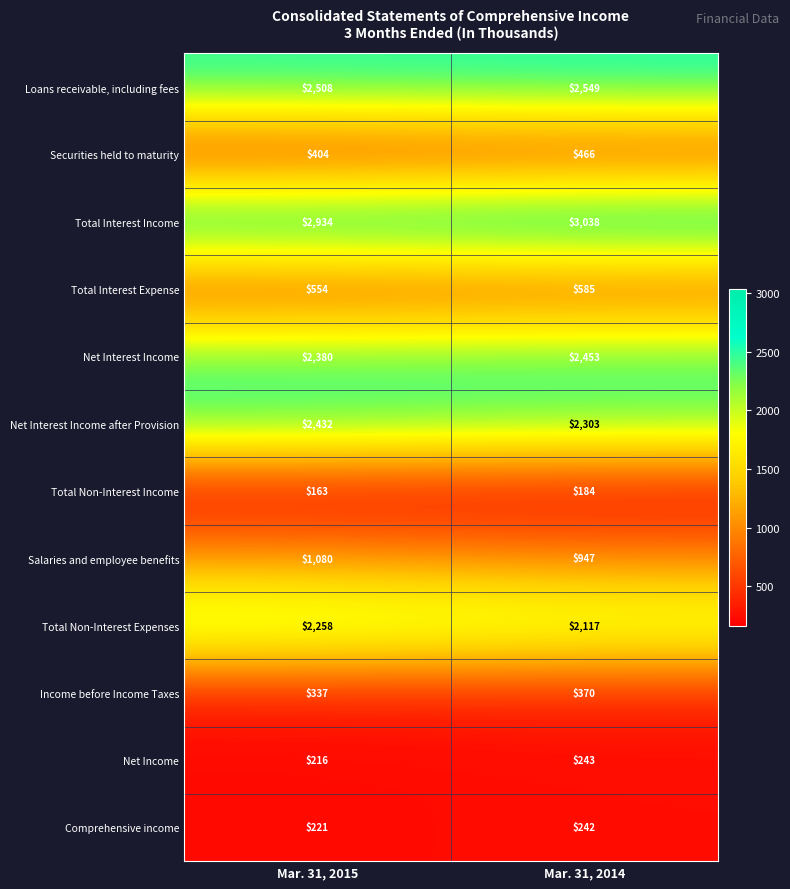

Reading left to right, list all the values displayed in this chart.

Loans receivable, including fees: 2508	2549
Securities held to maturity: 404	466
Total Interest Income: 2934	3038
Total Interest Expense: 554	585
Net Interest Income: 2380	2453
Net Interest Income after Provision: 2432	2303
Total Non-Interest Income: 163	184
Salaries and employee benefits: 1080	947
Total Non-Interest Expenses: 2258	2117
Income before Income Taxes: 337	370
Net Income: 216	243
Comprehensive income: 221	242